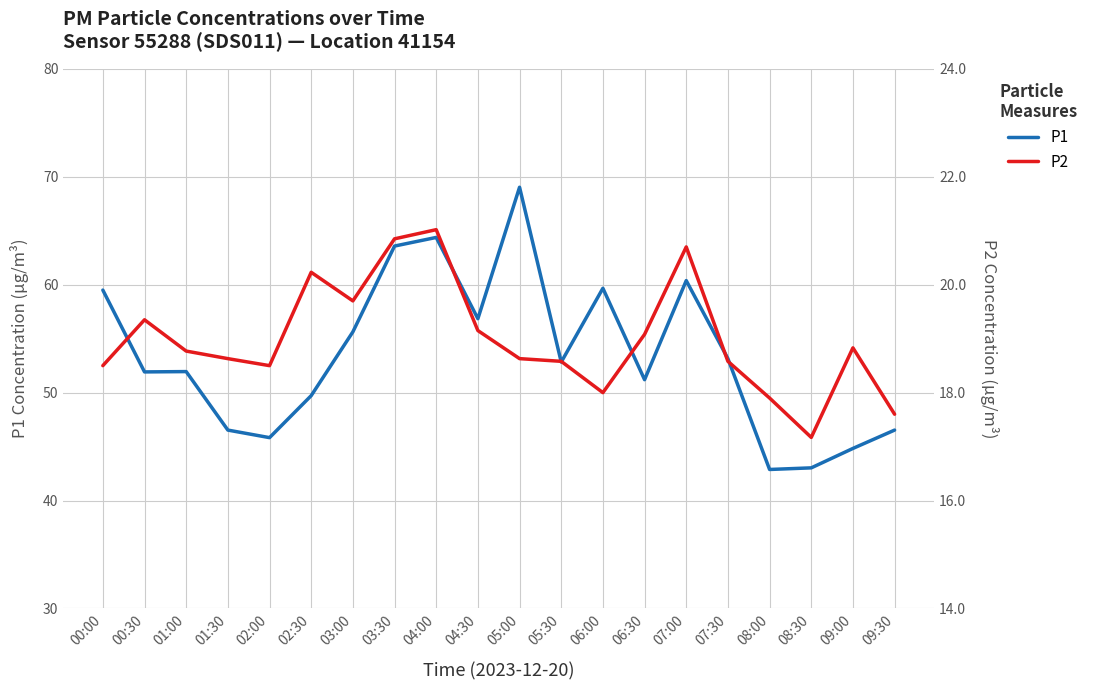

Between 00:00 and 05:30, which series saw the biggest shift?

P1